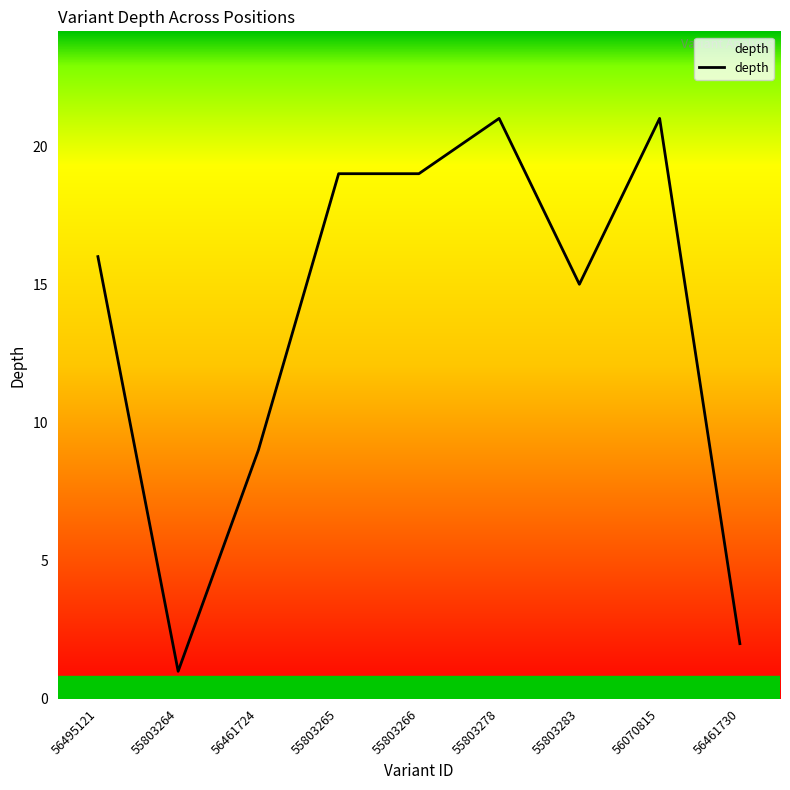

The chart shows a value of 20 at 55803283. True or false?

False